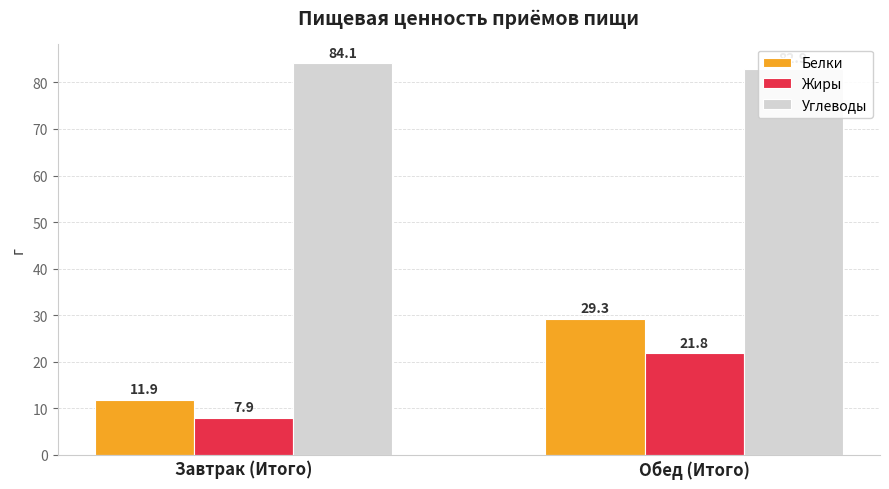

How many data points in Углеводы are above 84?

1